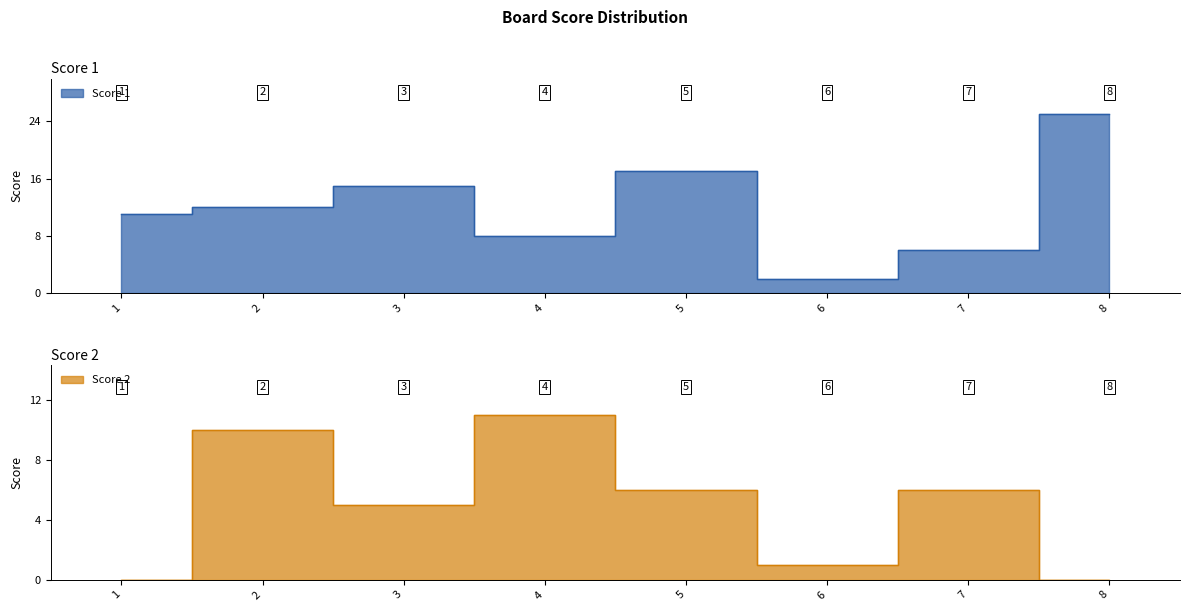

Does the chart have visible grid lines?

No